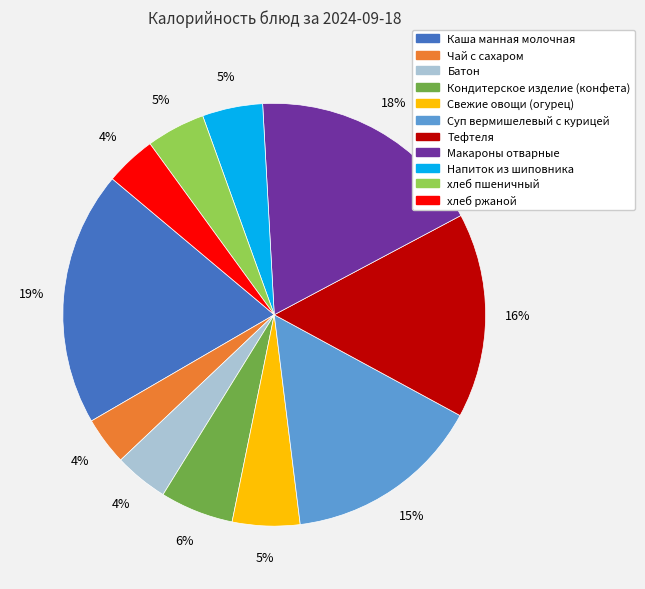

Which slice is the largest?

Каша манная молочная